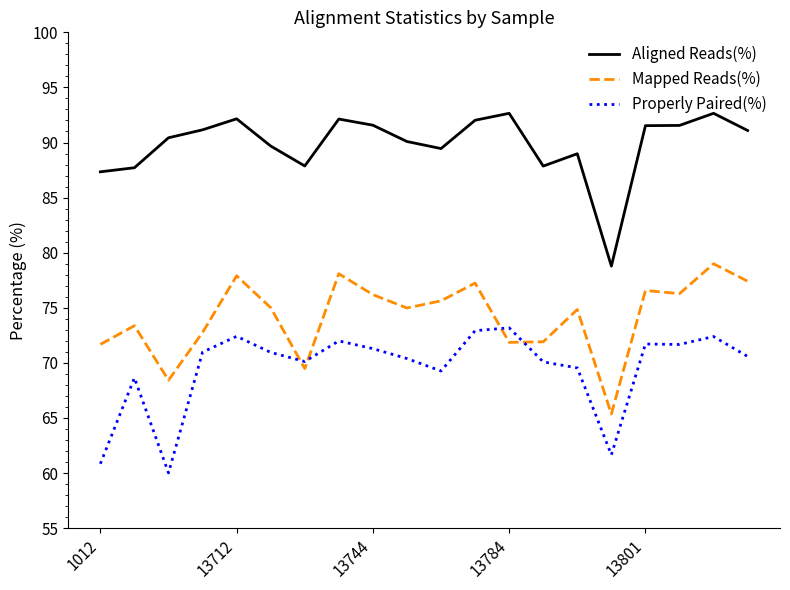

True or false: Mapped Reads(%) and Aligned Reads(%) intersect in this chart.

False